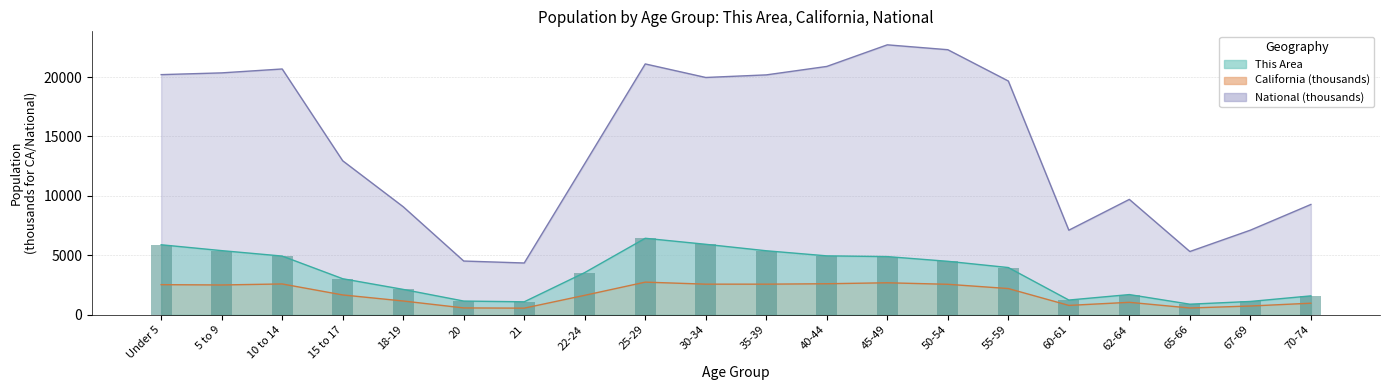

How many distinct data groups are displayed?

3